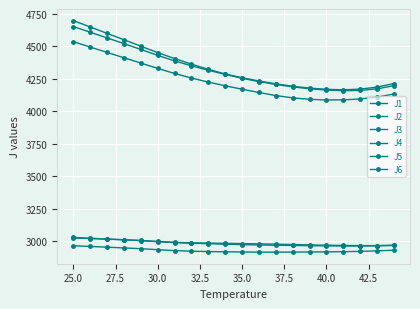

How many categories are shown in the chart?

20